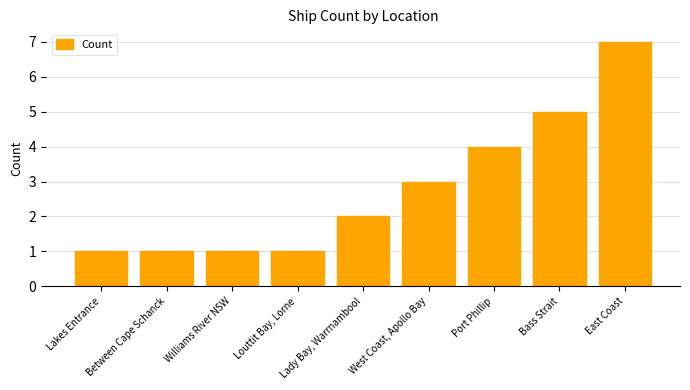

Reading right to left, transcribe all the data shown in this chart.

7	5	4	3	2	1	1	1	1